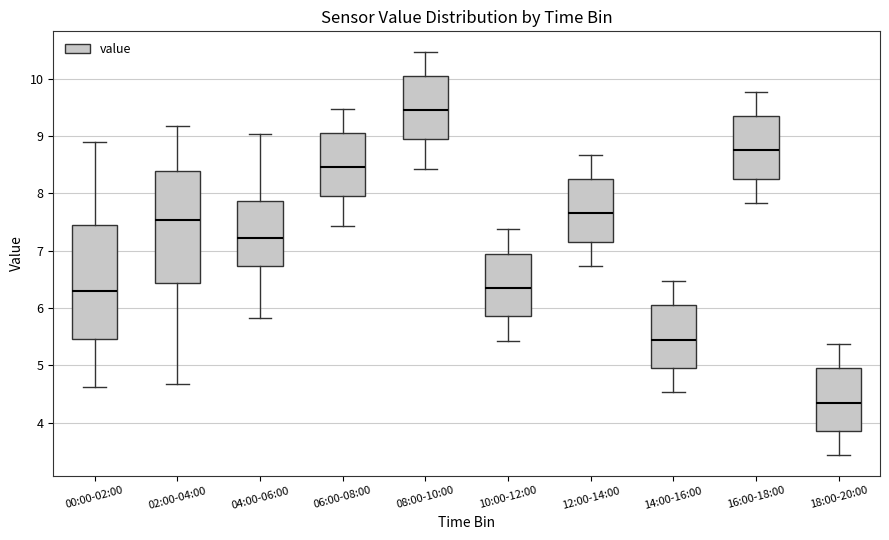

Reading left to right, read every box against the y-axis: the position of its median line, the range the box covers, and the ends of its whiskers. The values are not printed on the chart, so give them approximately, as read against the axis.

00:00-02:00: median 6.3, box 5.5 to 7.4, whiskers 4.6 to 8.9
02:00-04:00: median 7.5, box 6.4 to 8.4, whiskers 4.7 to 9.2
04:00-06:00: median 7.2, box 6.7 to 7.9, whiskers 5.8 to 9.0
06:00-08:00: median 8.5, box 8.0 to 9.0, whiskers 7.4 to 9.5
08:00-10:00: median 9.5, box 9.0 to 10.0, whiskers 8.4 to 10.5
10:00-12:00: median 6.4, box 5.9 to 6.9, whiskers 5.4 to 7.4
12:00-14:00: median 7.7, box 7.2 to 8.2, whiskers 6.7 to 8.7
14:00-16:00: median 5.5, box 5.0 to 6.0, whiskers 4.5 to 6.5
16:00-18:00: median 8.8, box 8.3 to 9.3, whiskers 7.8 to 9.8
18:00-20:00: median 4.4, box 3.9 to 4.9, whiskers 3.4 to 5.4